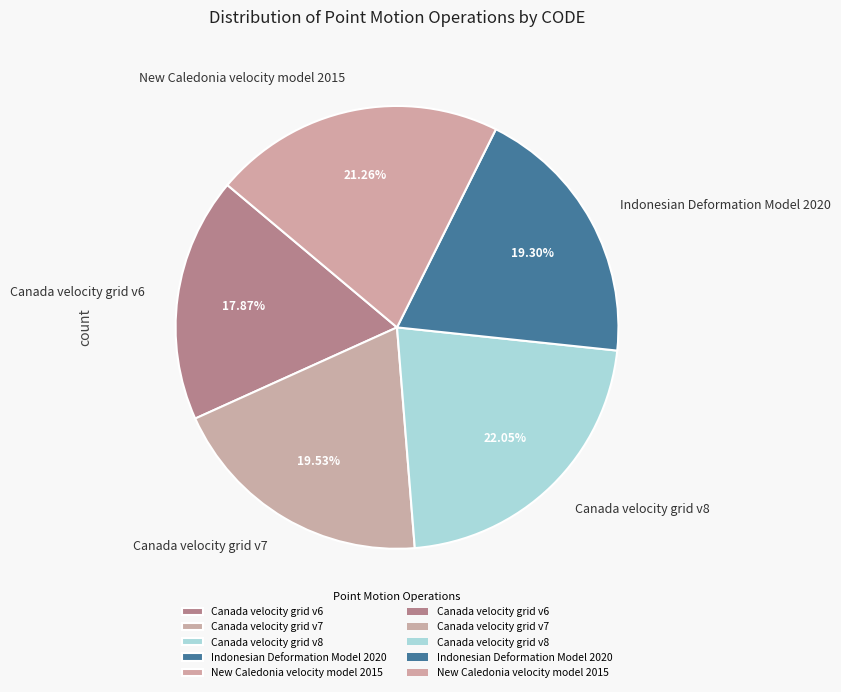

Does Canada velocity grid v6 represent more than half of the total?

No